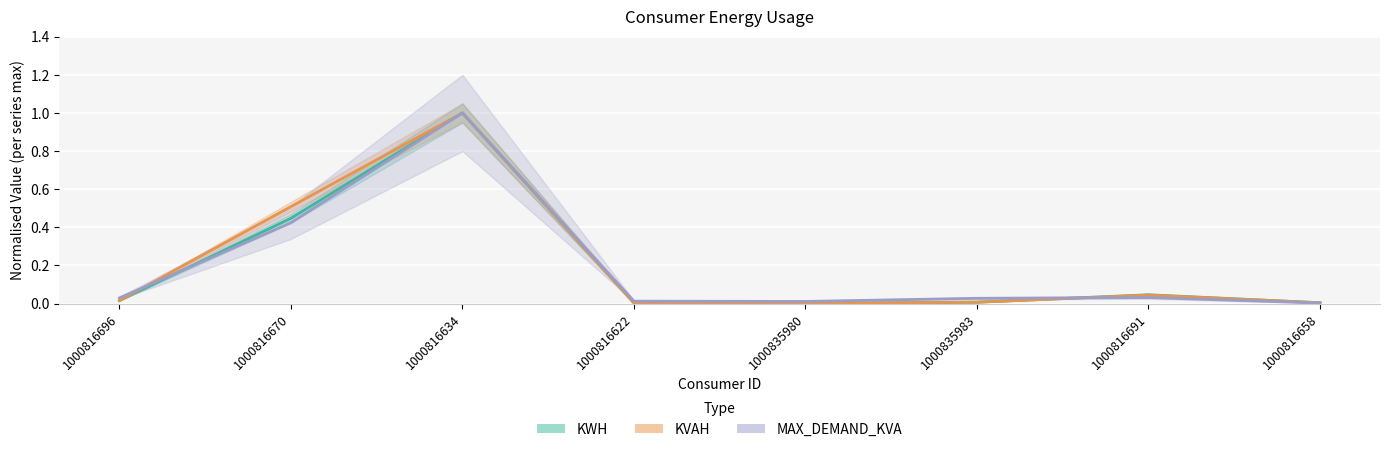

Reading left to right, list all the values displayed in this chart.

KWH: 1000816696=0.0	1000816670=0.4	1000816634=1.0	1000816622=0.0	1000835980=0.0	1000835983=0.0	1000816691=0.0	1000816658=0.0
KVAH: 1000816696=0.0	1000816670=0.5	1000816634=1.0	1000816622=0.0	1000835980=0.0	1000835983=0.0	1000816691=0.0	1000816658=0.0
MAX_DEMAND_KVA: 1000816696=0.0	1000816670=0.4	1000816634=1.0	1000816622=0.0	1000835980=0.0	1000835983=0.0	1000816691=0.0	1000816658=0.0